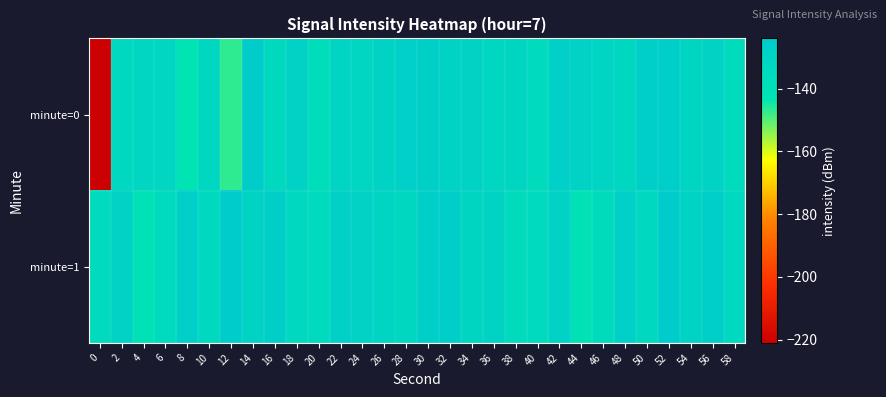

Which series has the largest total across all categories?

minute=1